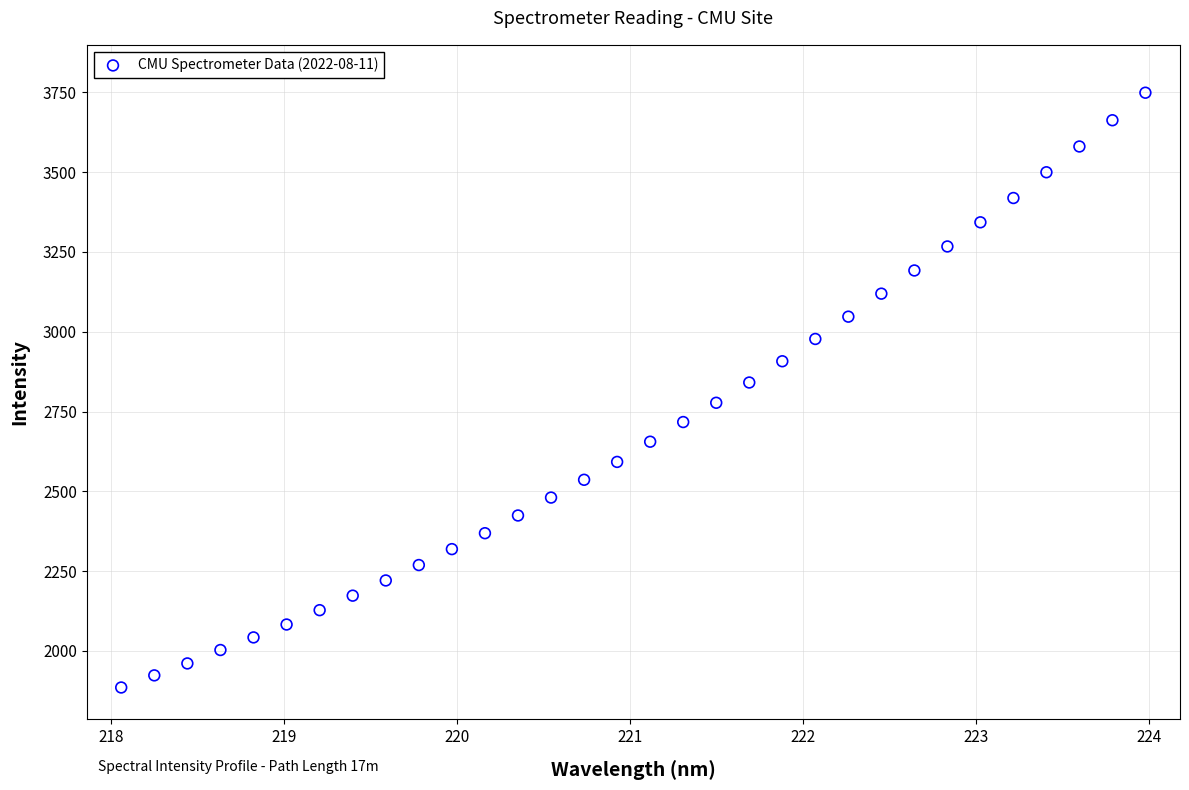

What is the range of Y values (max minus min)?

1863.2